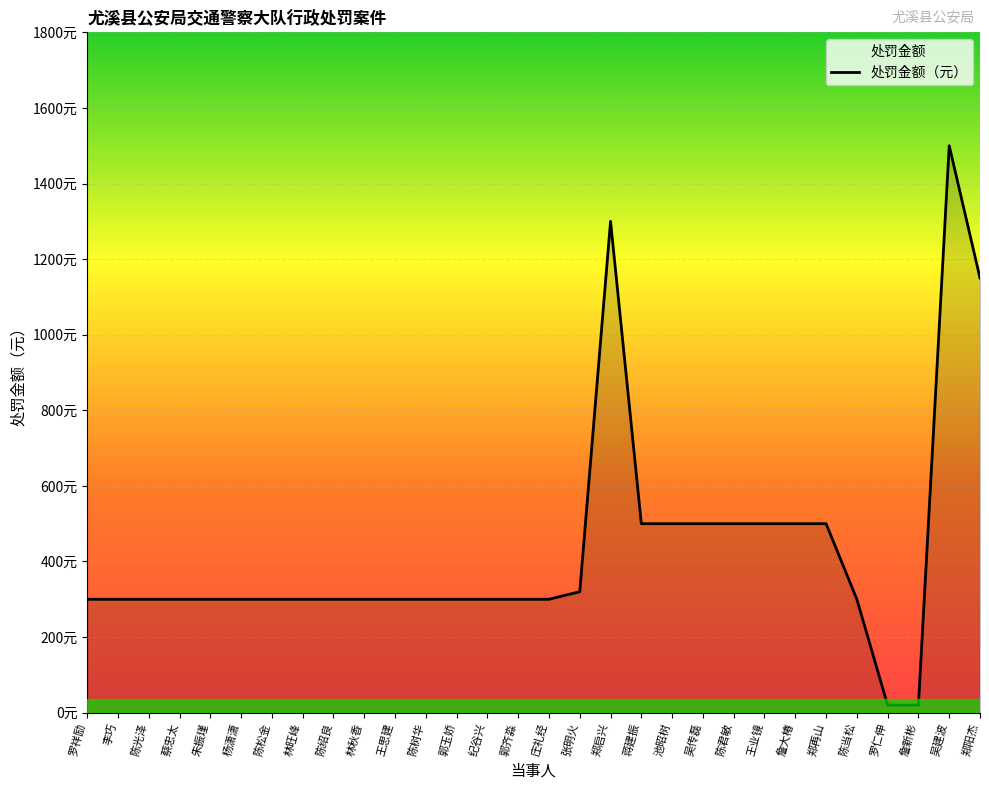

List the labels in order of value, largest first.

吴建波, 郑启兴, 郑阳杰, 蒋建振, 池昭树, 吴传磊, 陈君敏, 王业镜, 詹大椿, 郑再山, 张明火, 罗祥励, 李巧, 陈光泽, 蔡忠太, 朱振瑾, 杨潇潇, 陈松金, 林旺峰, 陈绍良, 林秋香, 王思建, 陈树华, 郭玉娇, 纪谷兴, 郭齐淼, 庄礼经, 陈当松, 罗仁伸, 詹新彬